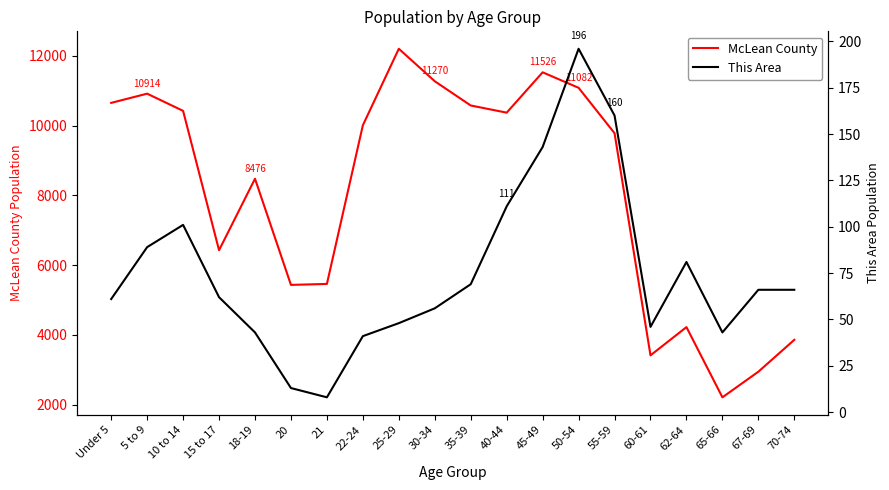

Rank the categories by McLean County value from highest to lowest.

25-29, 45-49, 30-34, 50-54, 5 to 9, Under 5, 35-39, 10 to 14, 40-44, 22-24, 55-59, 18-19, 15 to 17, 21, 20, 62-64, 70-74, 60-61, 67-69, 65-66